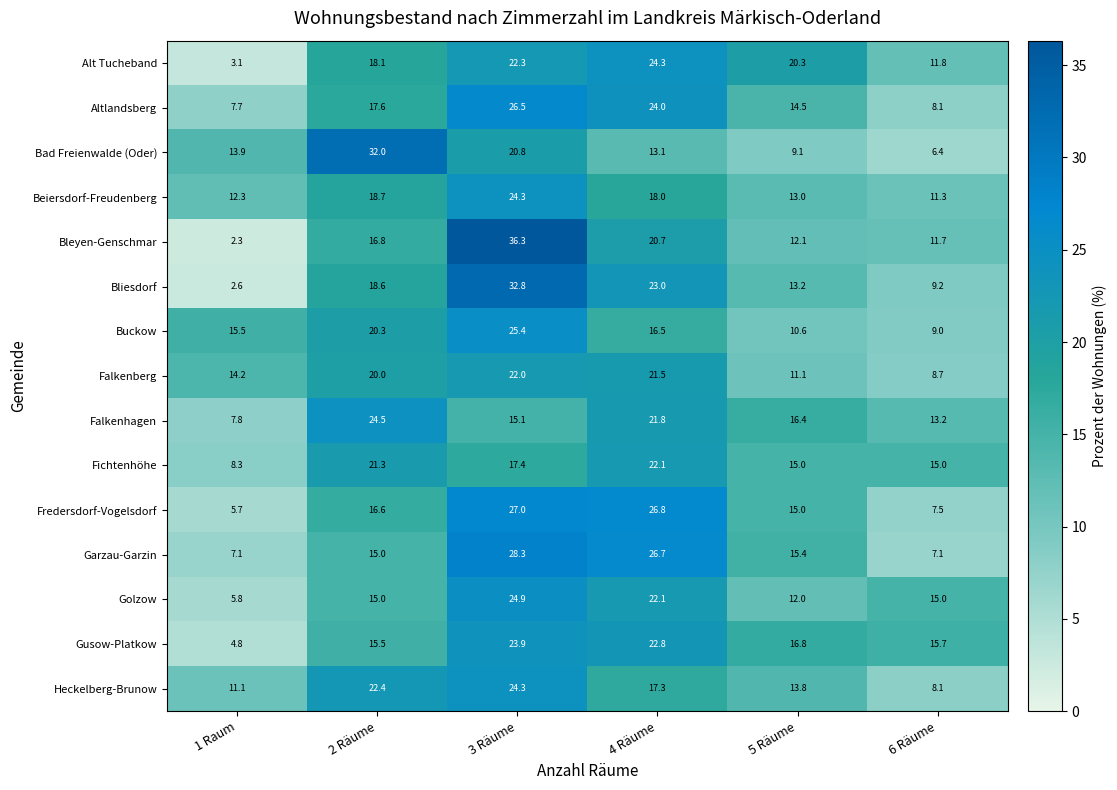

The value of Golzow at 1 Raum is 8.7. True or false?

False